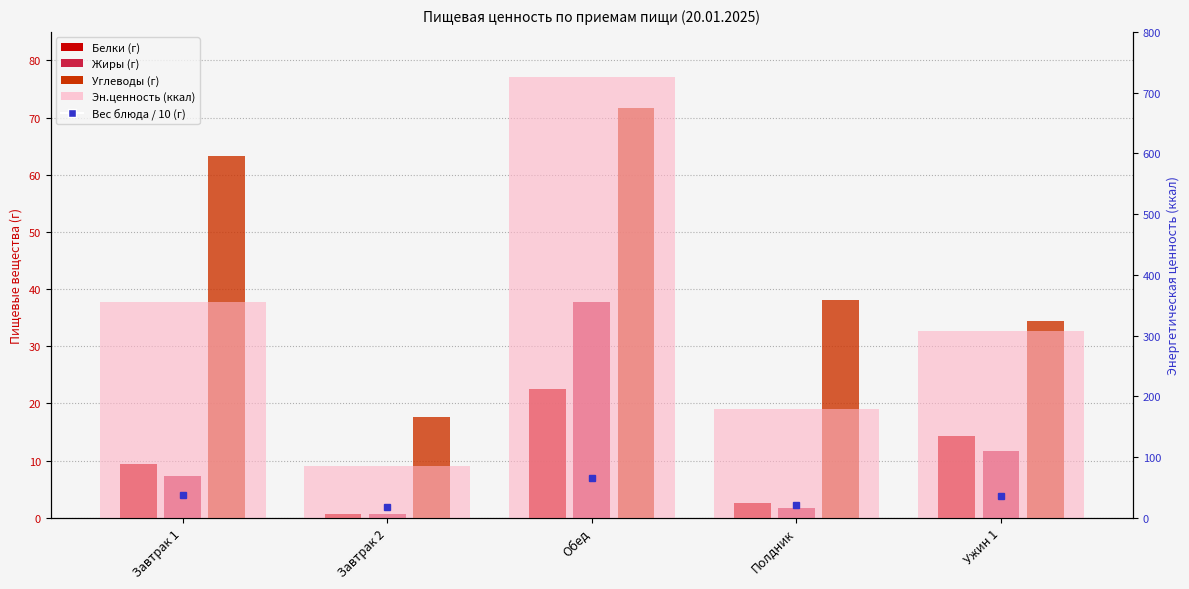

Reading right to left, what are all the values shown in this chart?

Белки: Ужин 1=14.3	Полдник=2.5	Обед=22.5	Завтрак 2=0.7	Завтрак 1=9.4
Жиры: Ужин 1=11.7	Полдник=1.6	Обед=37.8	Завтрак 2=0.7	Завтрак 1=7.3
Углеводы: Ужин 1=34.4	Полдник=38.1	Обед=71.6	Завтрак 2=17.6	Завтрак 1=63.4
Эн.ценность (ккал): Ужин 1=307.1	Полдник=178.8	Обед=725.0	Завтрак 2=84.6	Завтрак 1=355.9